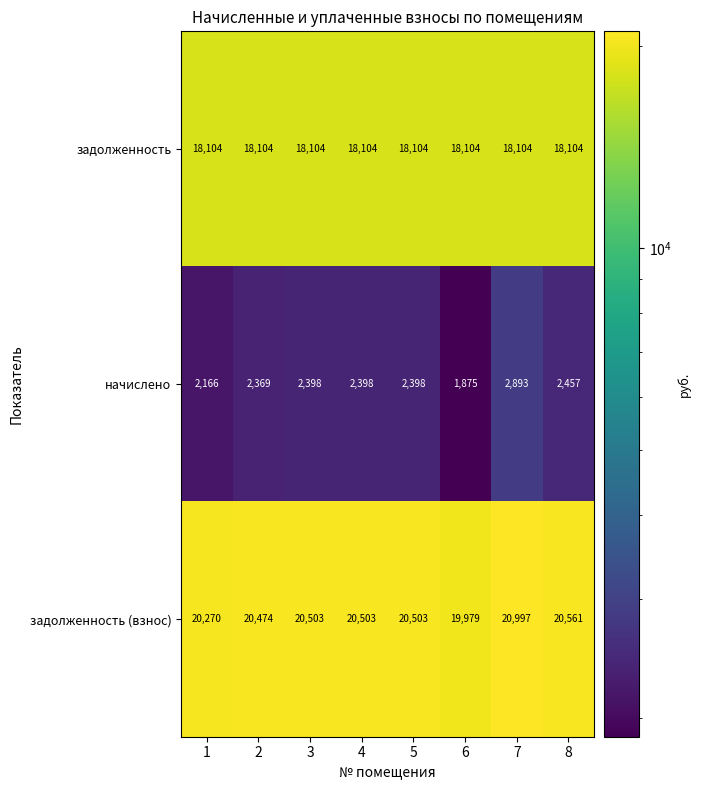

What is the difference between the second highest and minimum values in the задолженность (взнос) series?

582